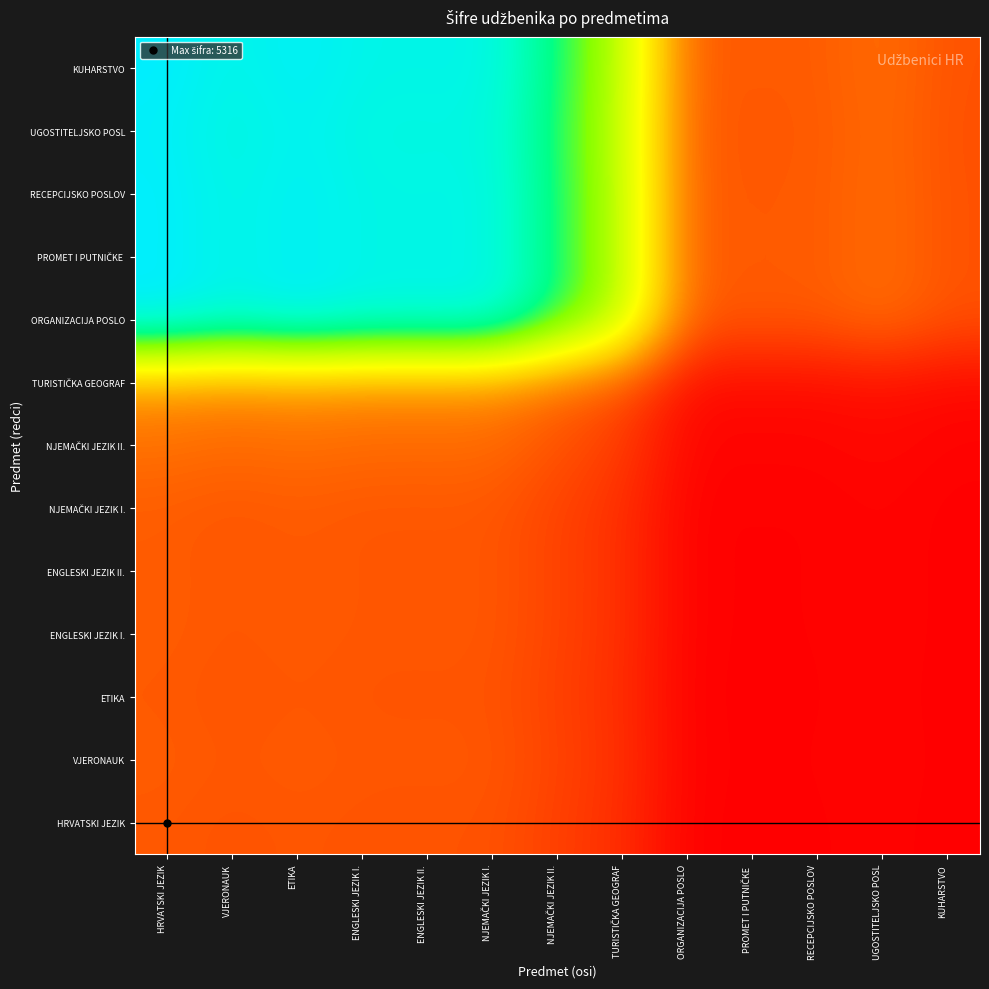

What is the maximum value shown in the chart?

1.0